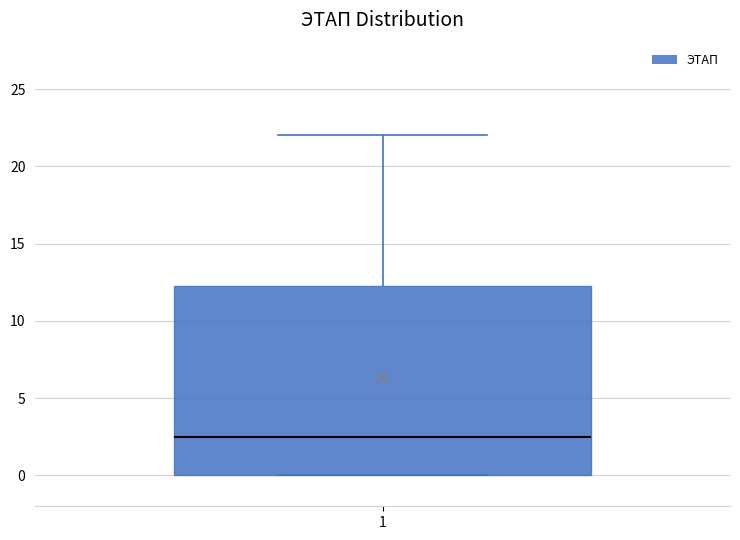

Transcribe this box plot: give where the median line is, the range the box spans, and where the two whiskers end, as read against the y-axis. The values are not printed on the chart, so give them approximately, as read against the axis.

median 2.5, box 0.0 to 12.5, whiskers 0.0 to 22.0